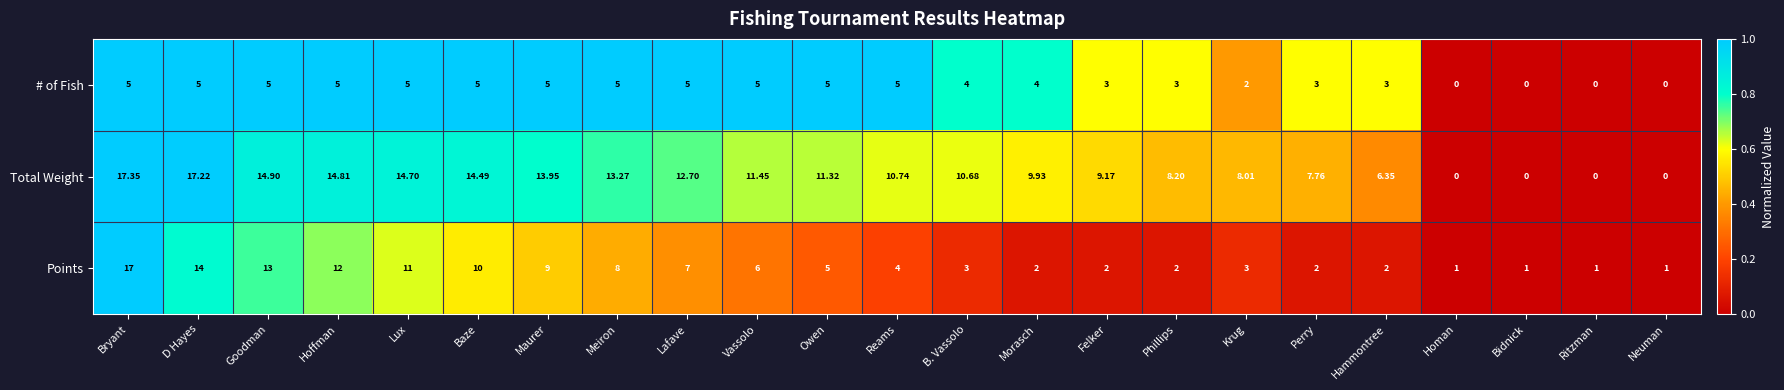

What is the spread (max minus min) of values at Perry?

5.8